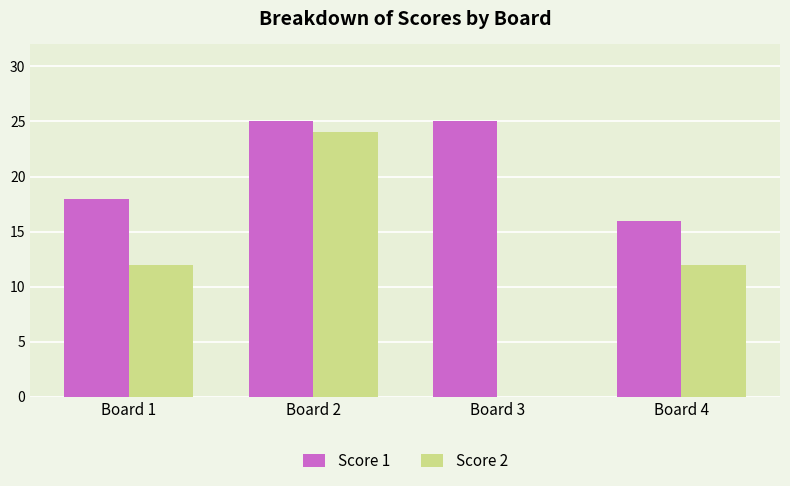

At which category is the sum across all series the highest?

Board 2